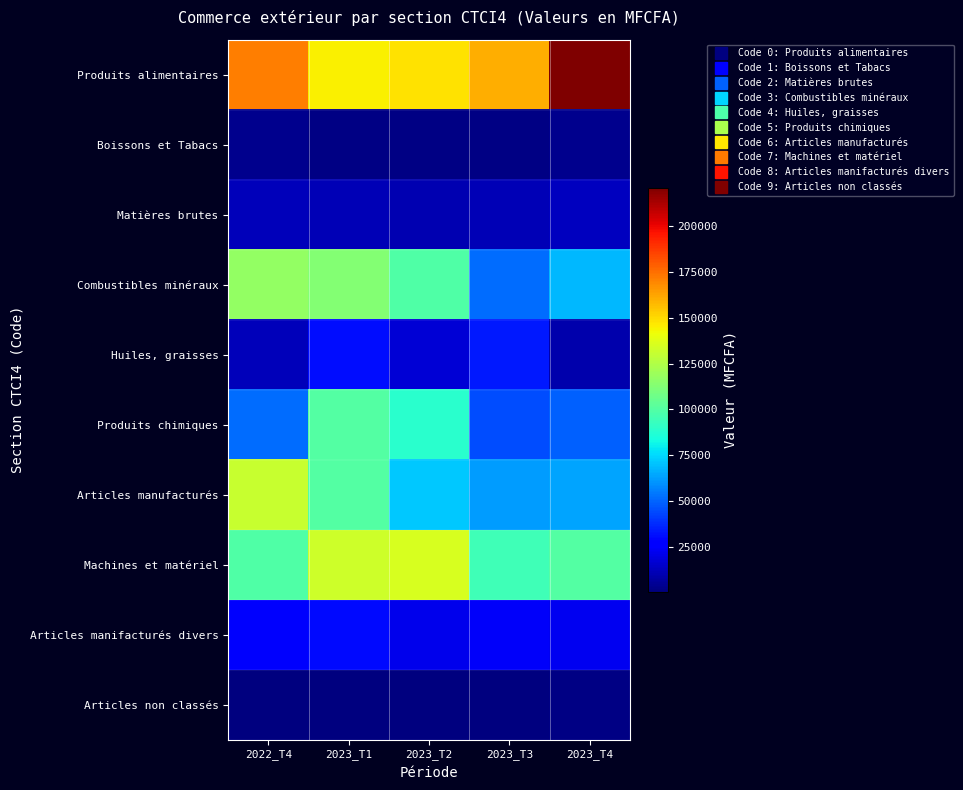

Reading left to right, list all the values displayed in this chart.

Produits alimentaires: 2022_T4=171095.4	2023_T1=144382.1	2023_T2=148111.0	2023_T3=160351.8	2023_T4=220853.9
Boissons et Tabacs: 2022_T4=3253.7	2023_T1=2286.1	2023_T2=1930.2	2023_T3=2085.7	2023_T4=3235.2
Matières brutes: 2022_T4=12551.1	2023_T1=11418.9	2023_T2=10334.6	2023_T3=11047.3	2023_T4=12832.7
Combustibles minéraux: 2022_T4=117179.8	2023_T1=113056.4	2023_T2=99271.5	2023_T3=51648.7	2023_T4=67795.3
Huiles, graisses: 2022_T4=12038.8	2023_T1=31323.1	2023_T2=17038.6	2023_T3=33853.3	2023_T4=9251.4
Produits chimiques: 2022_T4=52091.1	2023_T1=99883.8	2023_T2=88771.9	2023_T3=44867.8	2023_T4=48879.6
Articles manufacturés: 2022_T4=130975.9	2023_T1=99993.4	2023_T2=71527.6	2023_T3=62055.3	2023_T4=63658.8
Machines et matériel: 2022_T4=98864.0	2023_T1=132557.3	2023_T2=135378.0	2023_T3=94495.9	2023_T4=100205.7
Articles manifacturés divers: 2022_T4=25473.2	2023_T1=30497.0	2023_T2=21494.8	2023_T3=24244.6	2023_T4=22647.9
Articles non classés: 2022_T4=743.5	2023_T1=668.0	2023_T2=627.8	2023_T3=802.1	2023_T4=1524.7